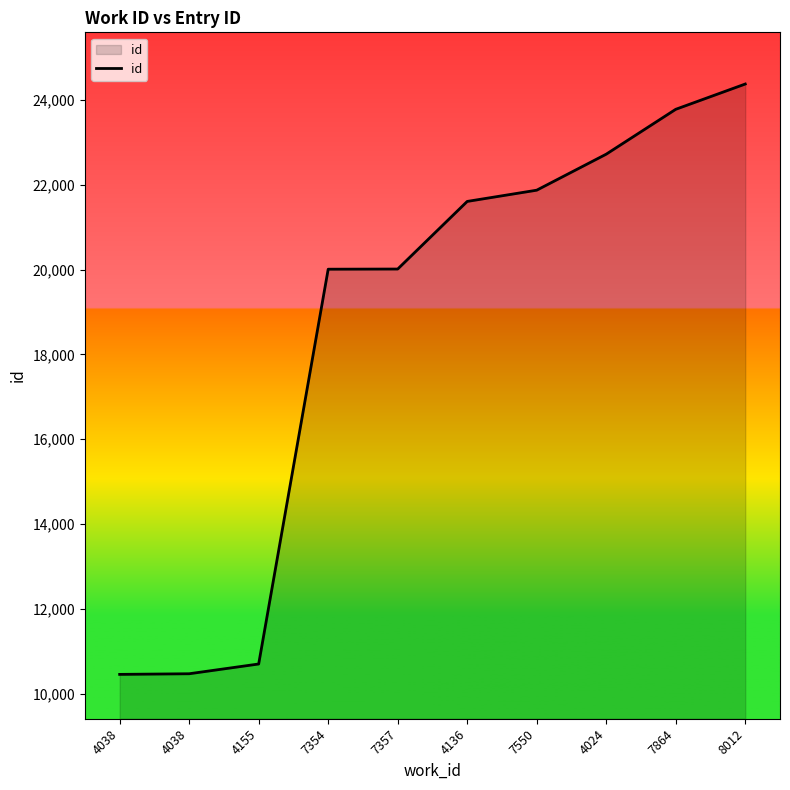

Is this an area chart (filled region under the line)?

Yes